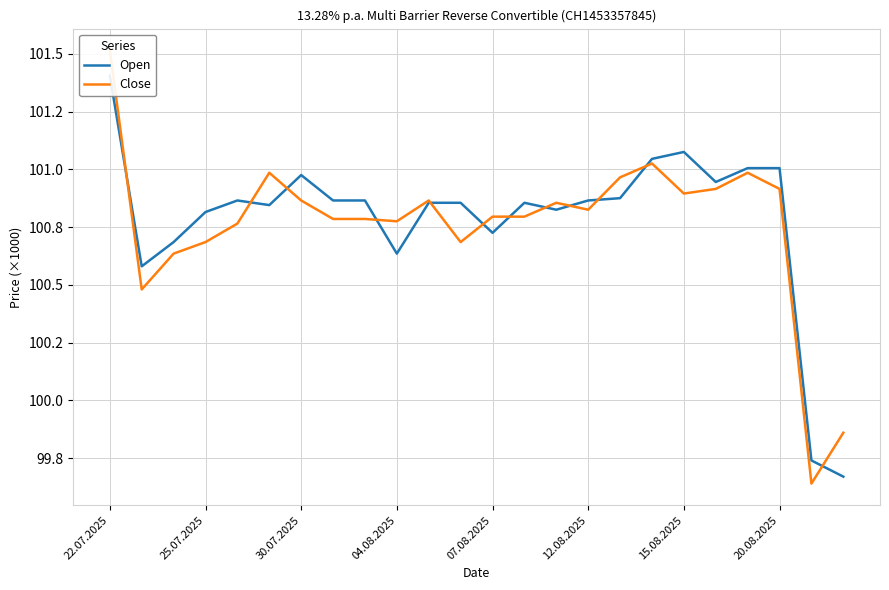

Where does the Close series first go above 100825?

22.07.2025